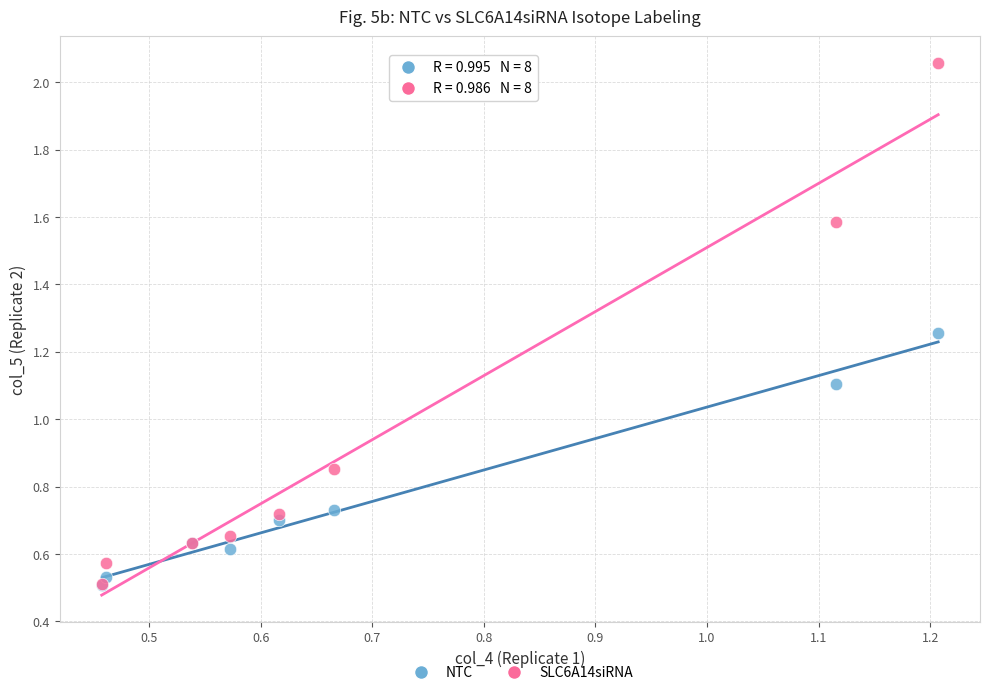

What are all the series names shown in the legend?

NTC, SLC6A14siRNA